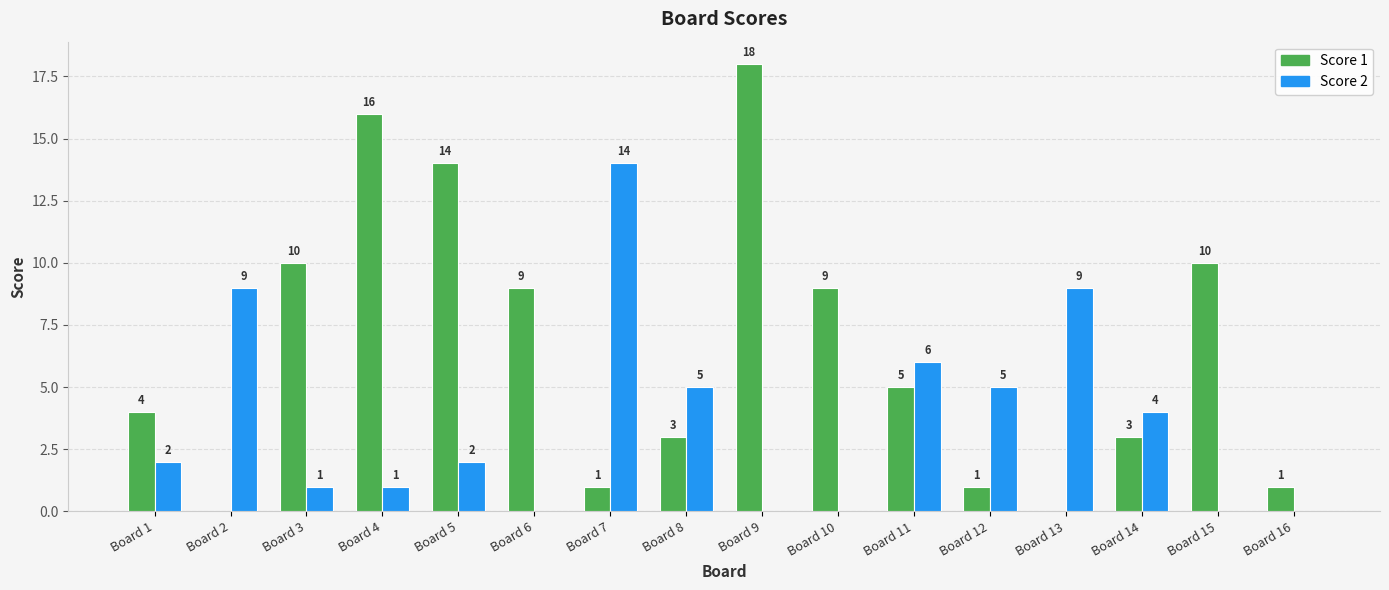

Which category has the highest value across all series?

Board 9